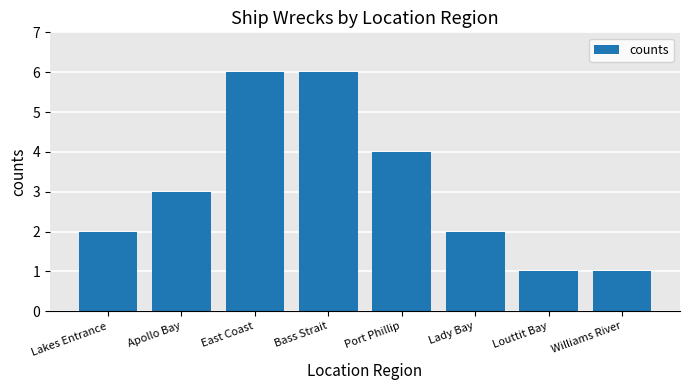

The value at Lakes Entrance is 2. True or false?

True